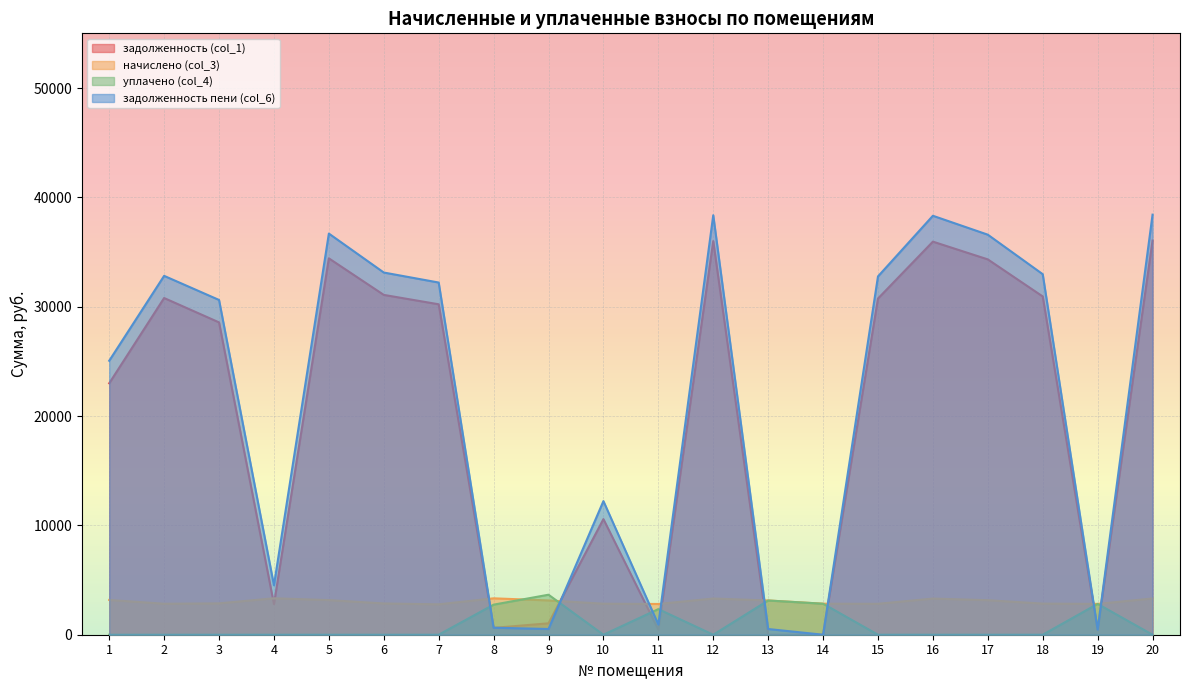

Is the value of уплачено (col_4) at 11 greater than the value of задолженность пени (col_6) at 1?

No